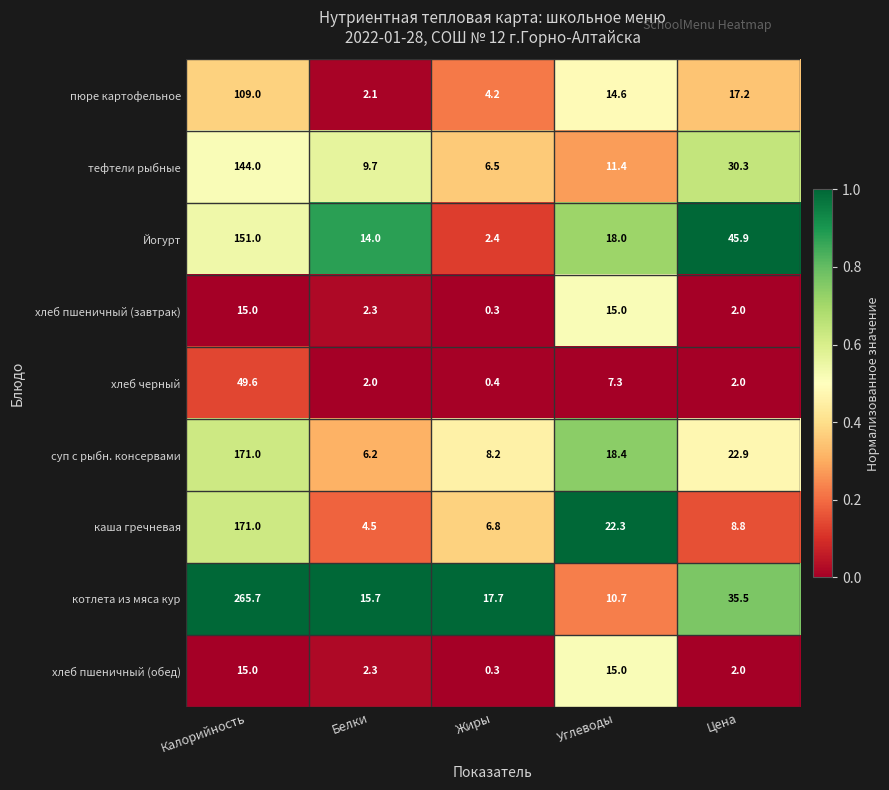

Which series has the largest range (max minus min)?

котлета из мяса кур